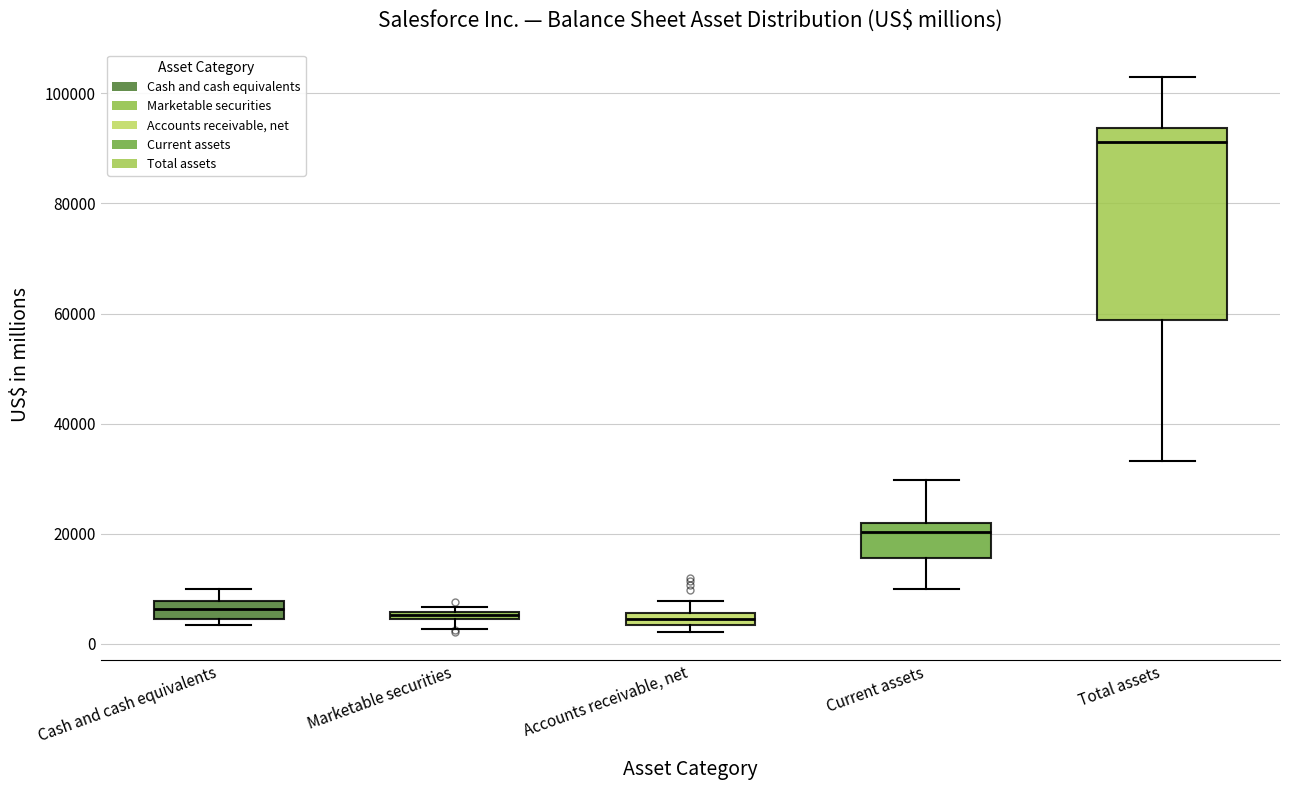

Where is the lower edge of the box for Cash and cash equivalents on the y-axis? The values are not printed on the chart, so give them approximately, as read against the axis.

4000